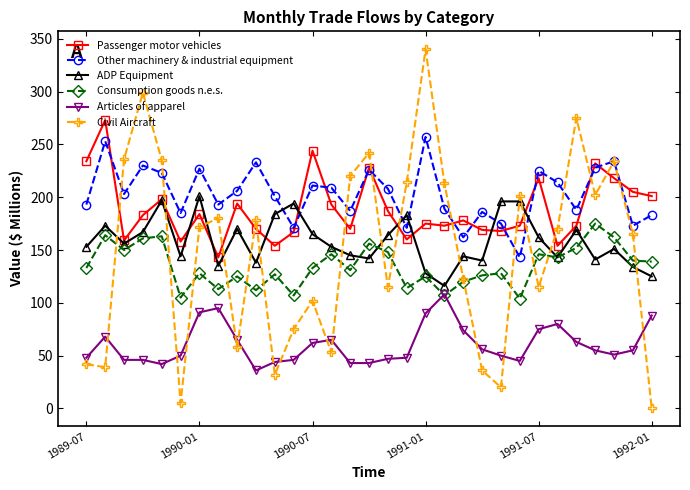

List the series in order of their peak value, lowest first.

Articles of apparel, Consumption goods n.e.s., ADP Equipment, Other machinery & industrial equipment, Passenger motor vehicles, Civil Aircraft